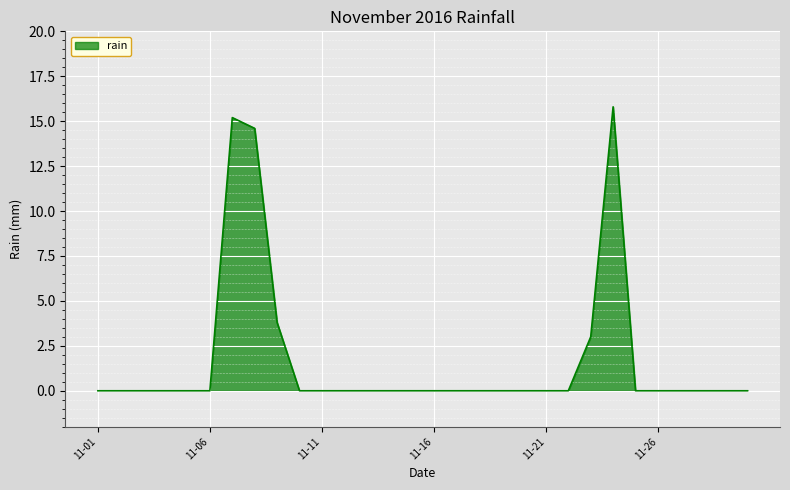

How many lines are shown in the chart?

1